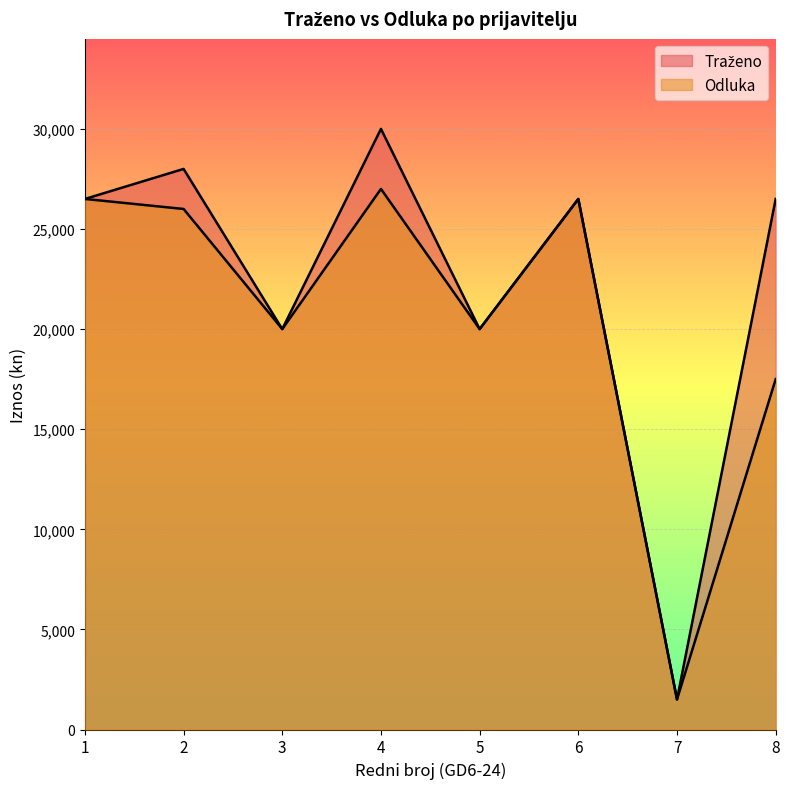

What are all the series names shown in the legend?

Traženo, Odluka